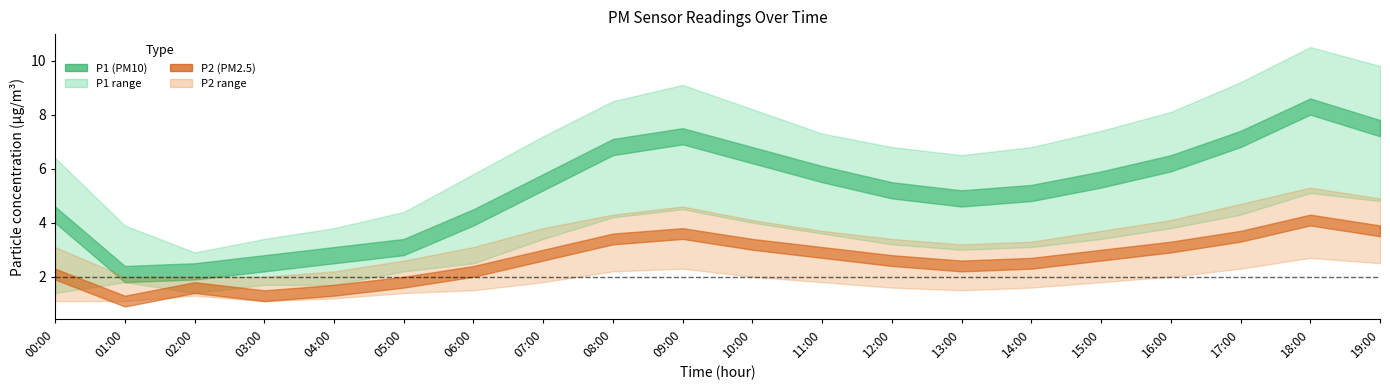

At 07:00, list the series in order from largest to smallest.

P1_upper, P1, P2_upper, P1_lower, P2, P2_lower